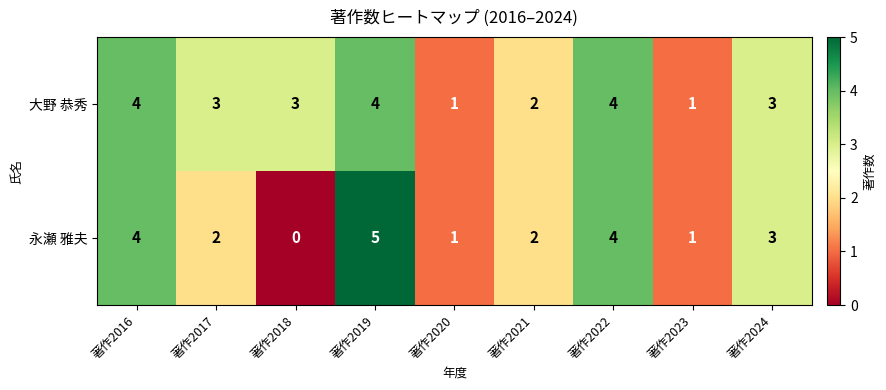

What is the total value across all series at 著作2017?

5